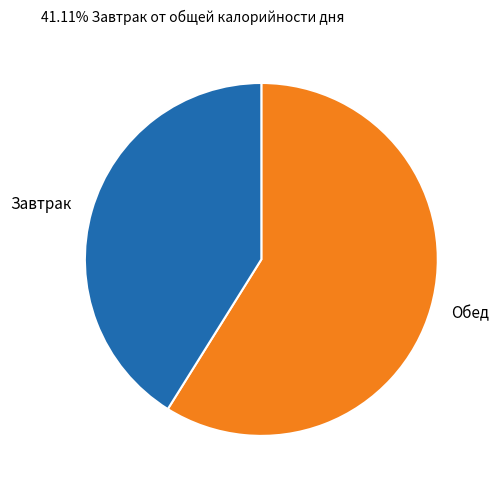

Rank the categories by value from highest to lowest.

Обед, Завтрак